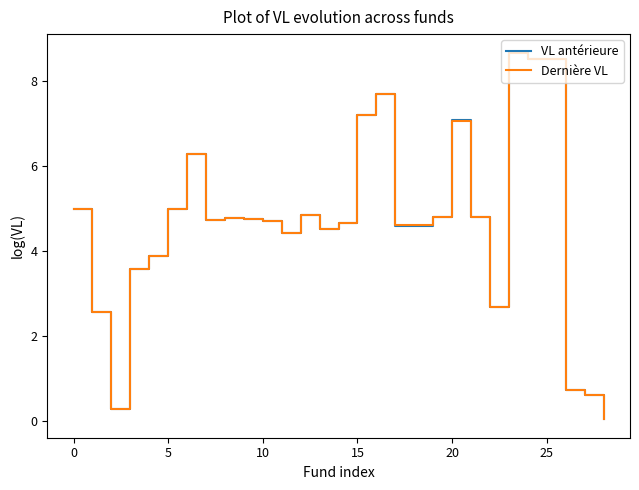

What is the maximum value for VL antérieure?

8.7